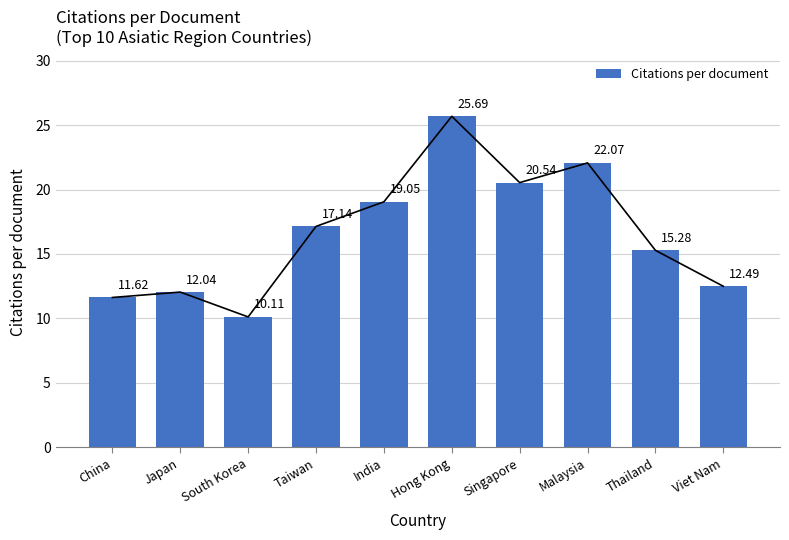

What is the ratio of the value at Hong Kong to the value at Thailand?

1.7